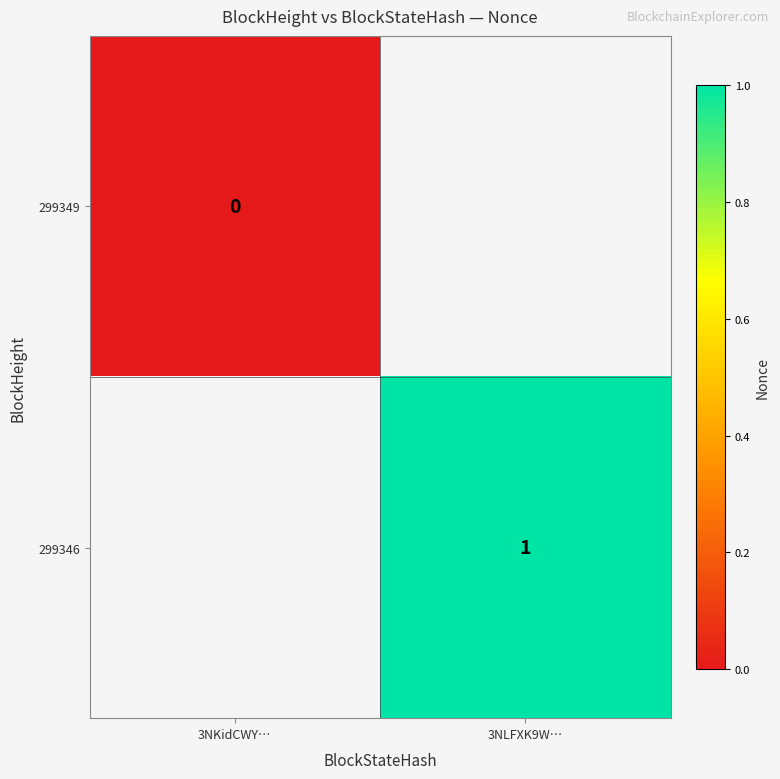

True or false: 299346 has a value of 2 at 3NLFXK9W….

False